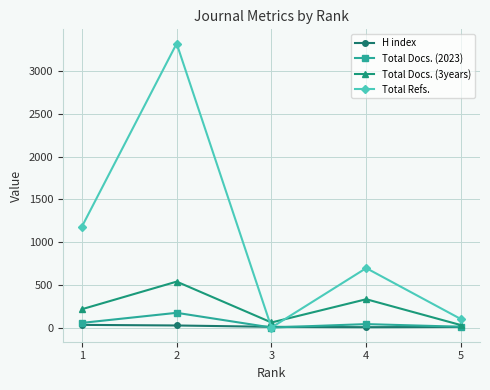

Which series has the largest total across all categories?

Total Refs.